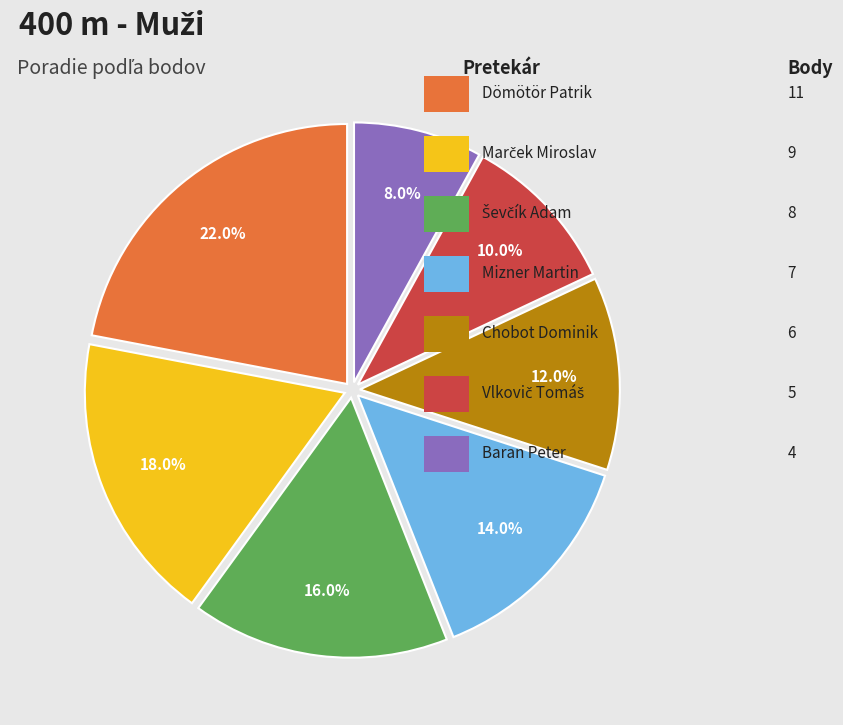

Count the number of slices in the pie.

7